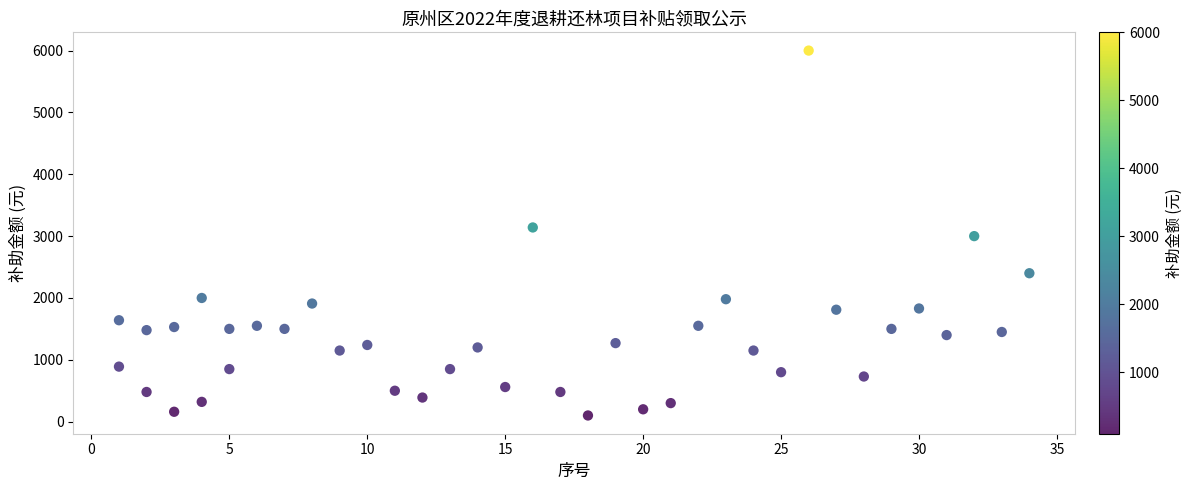

What is the range of Y values (max minus min)?

5900